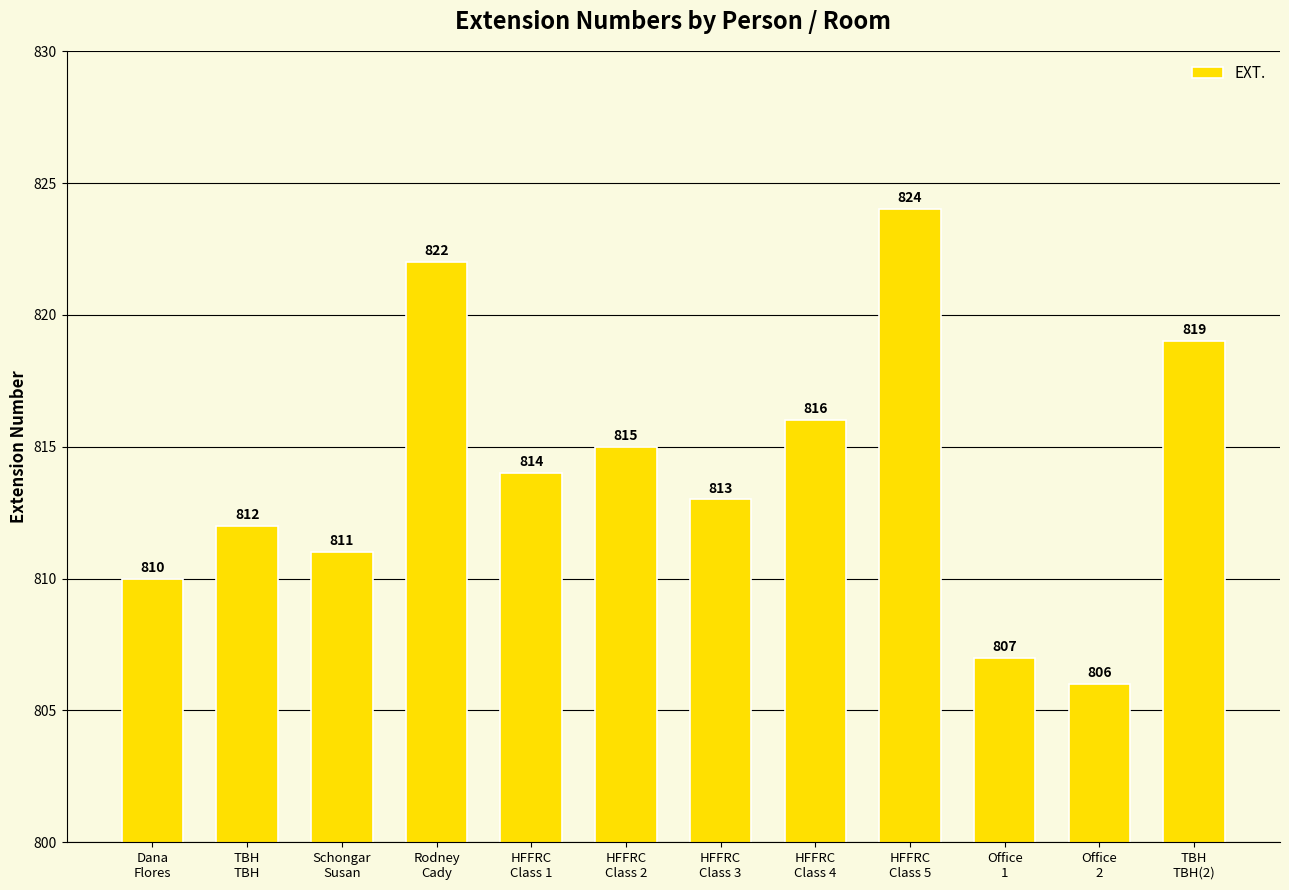

What is the change in value from HFFRC
Class 3 to TBH
TBH(2)?

+6